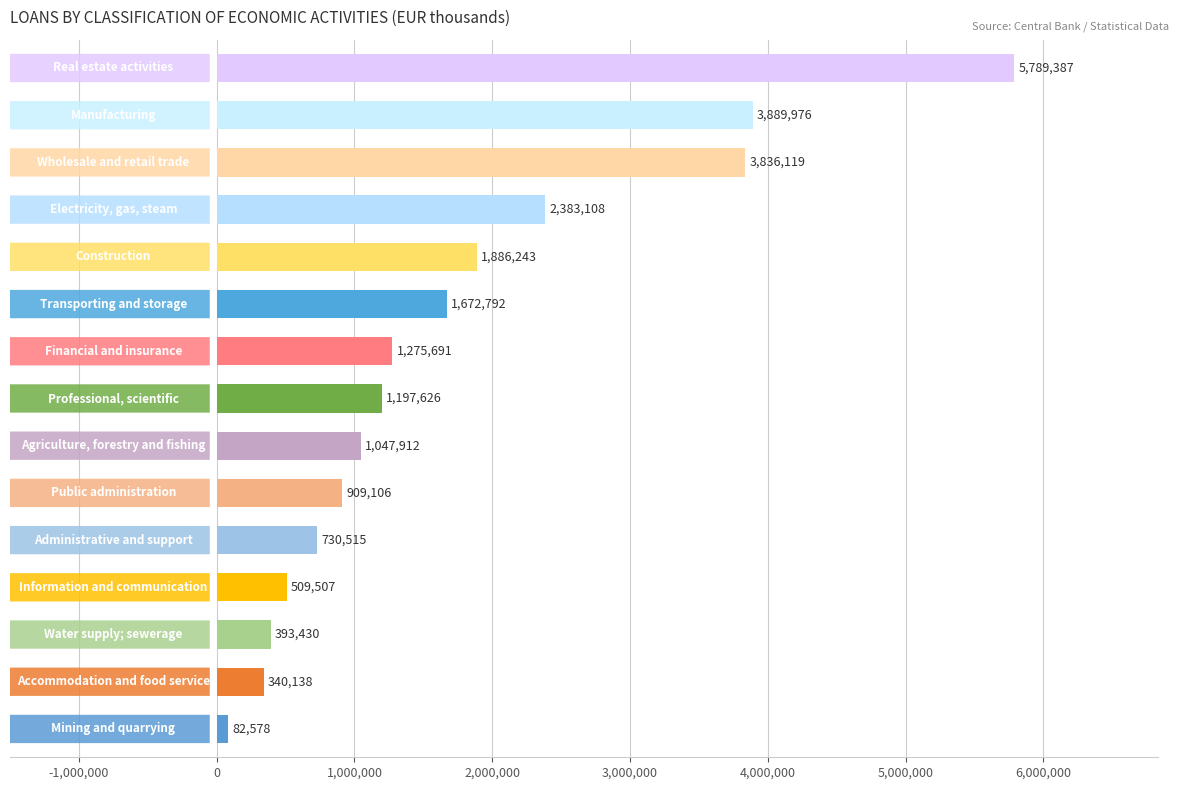

Reading top to bottom, extract all data points from this chart.

5789387	3889976	3836119	2383108	1886243	1672792	1275691	1197626	1047912	909106	730515	509507	393430	340138	82578